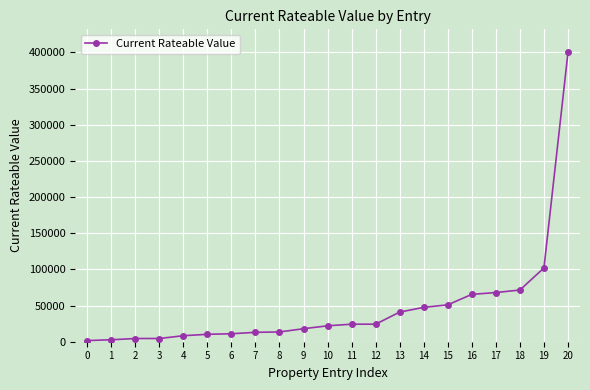

What is the value of the 6th point from the left?

10250